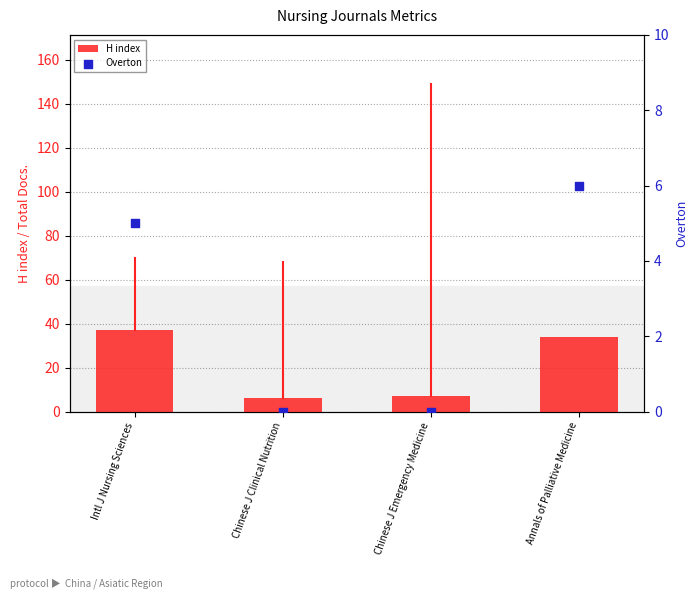

At how many categories does at least one series exceed 17?

2